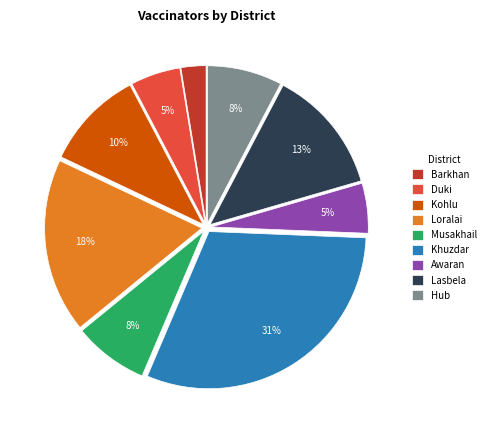

To the nearest percent, what is the combined percentage of Lasbela and Hub?

21%